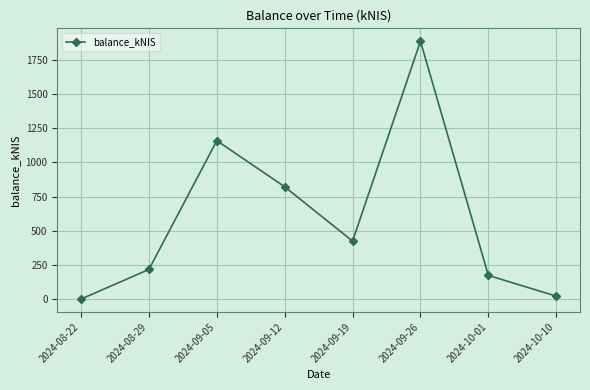

What position from the right is 2024-08-29?

7